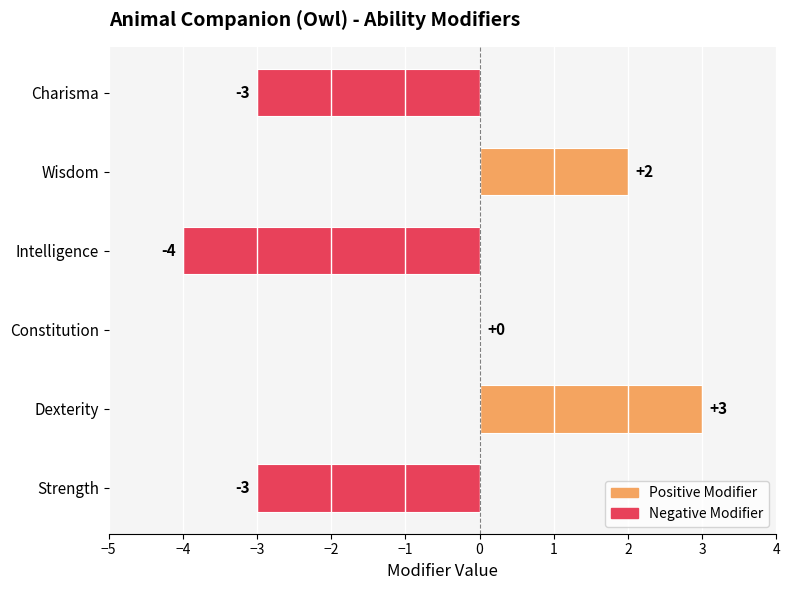

Between Charisma and Constitution, which is larger?

Constitution